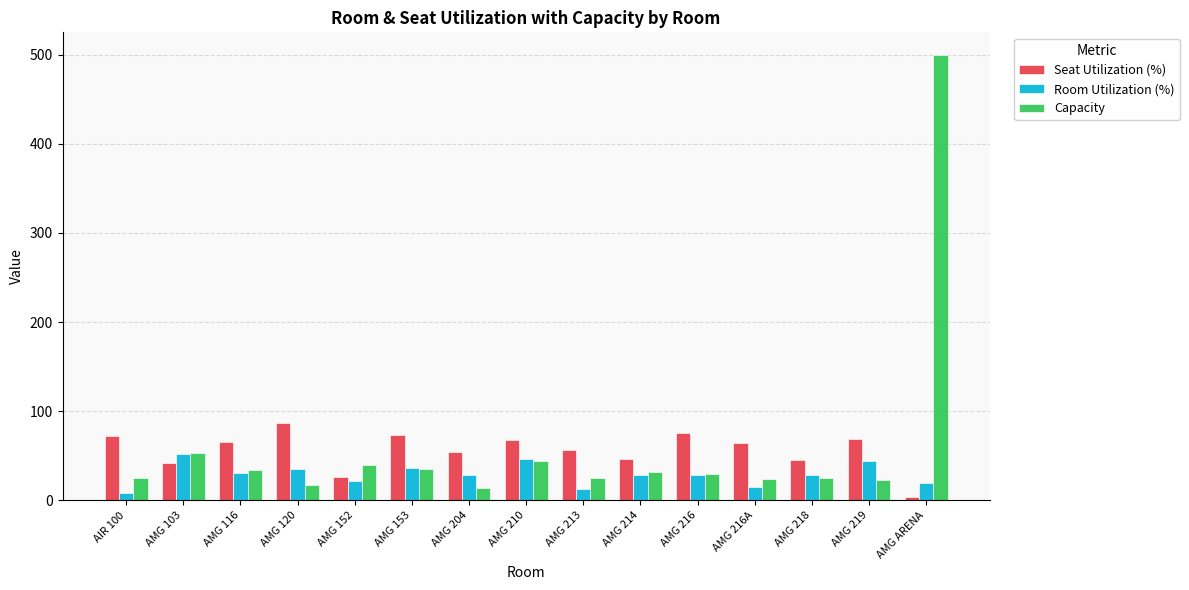

What is the value of the Seat Utilization (%) bar at the 4th from the left?

86.9